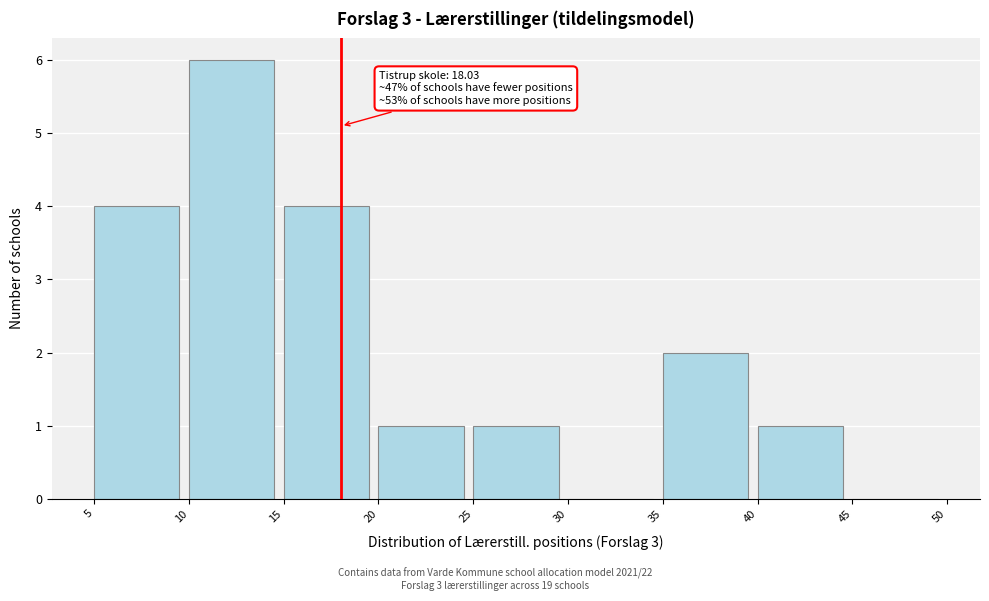

Over which range of the x-axis is the bar tallest?

10 to 15